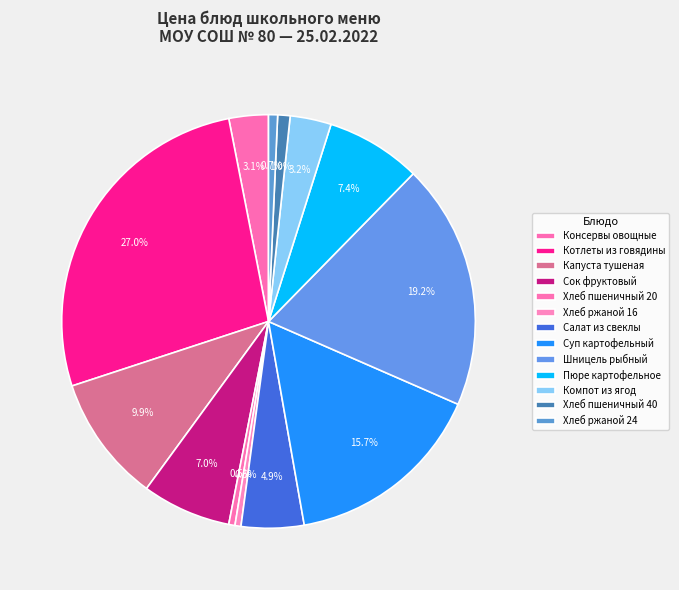

How many segments does this pie chart have?

13